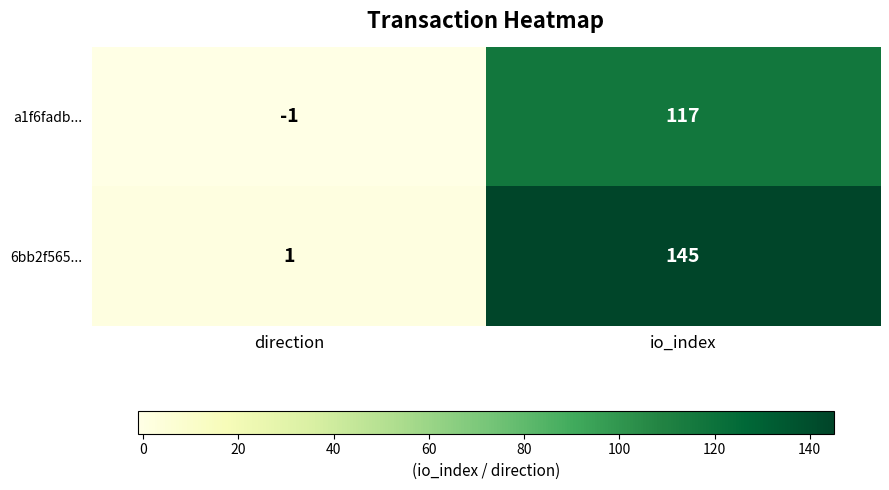

Reading left to right, what are all the values shown in this chart?

a1f6fadb...: direction=-1	io_index=117
6bb2f565...: direction=1	io_index=145